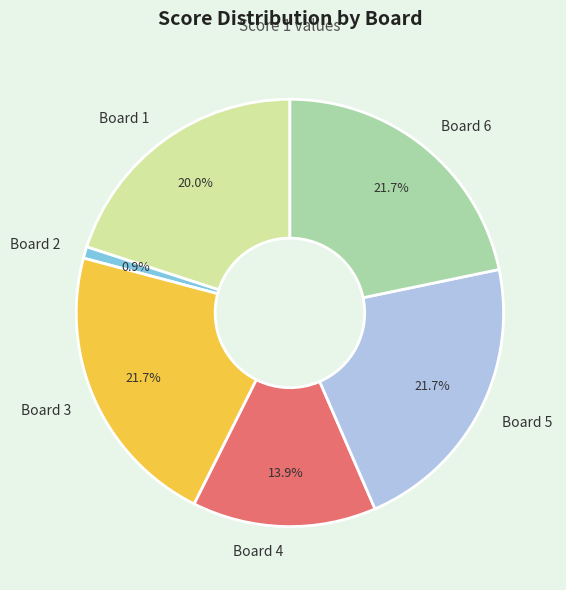

Does any single category account for the majority?

No